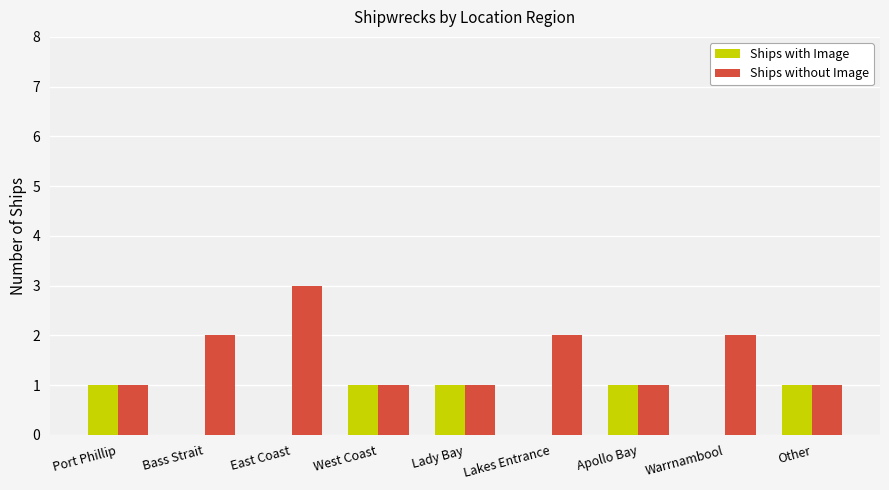

What is the maximum value for Ships without Image?

3